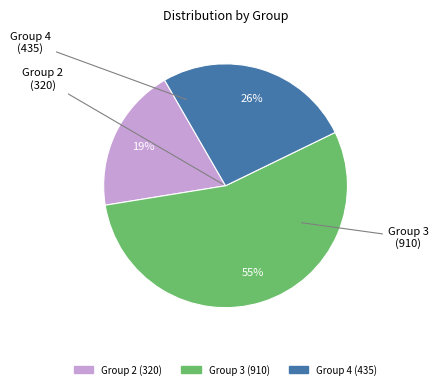

How many segments does this pie chart have?

3